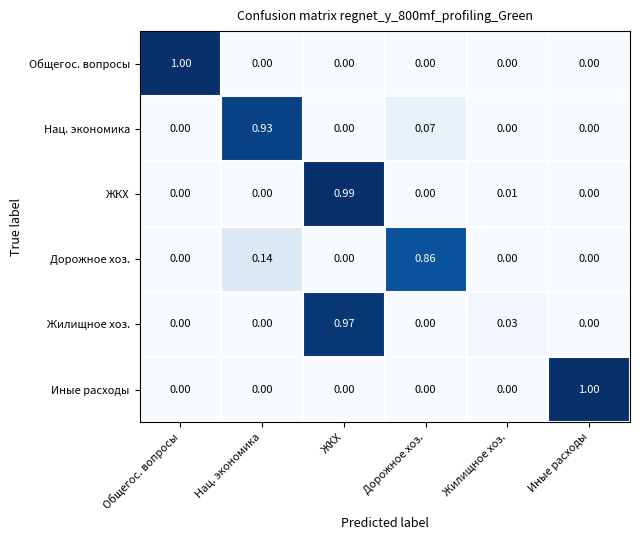

Which series changed the most between Жилищное хоз. and Иные расходы?

Иные расходы